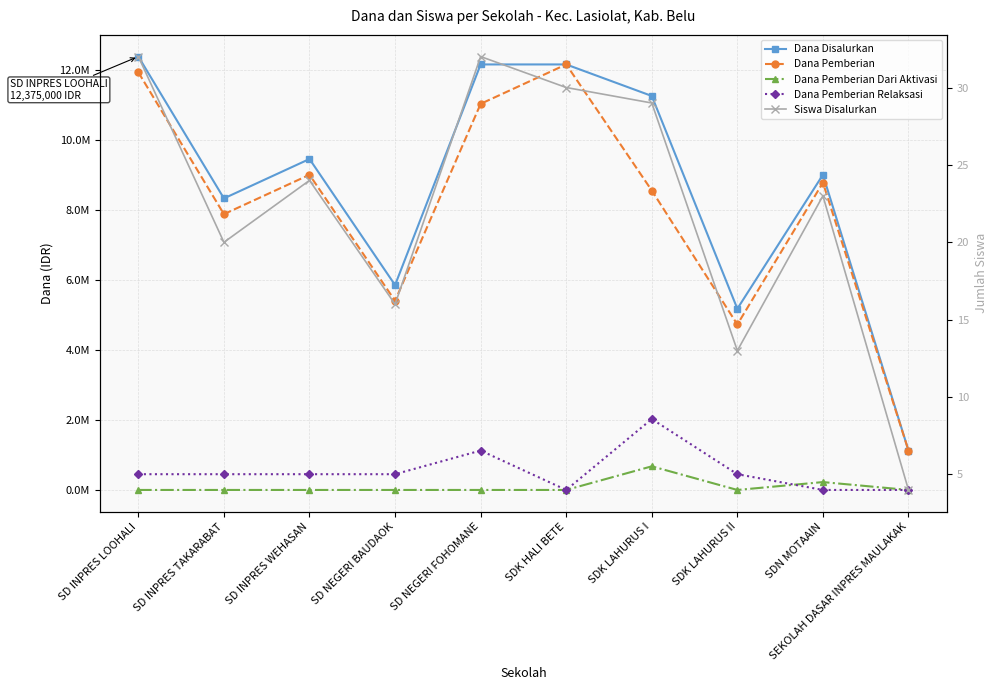

What is the value of the Siswa Disalurkan point at the 4th from the left?

16